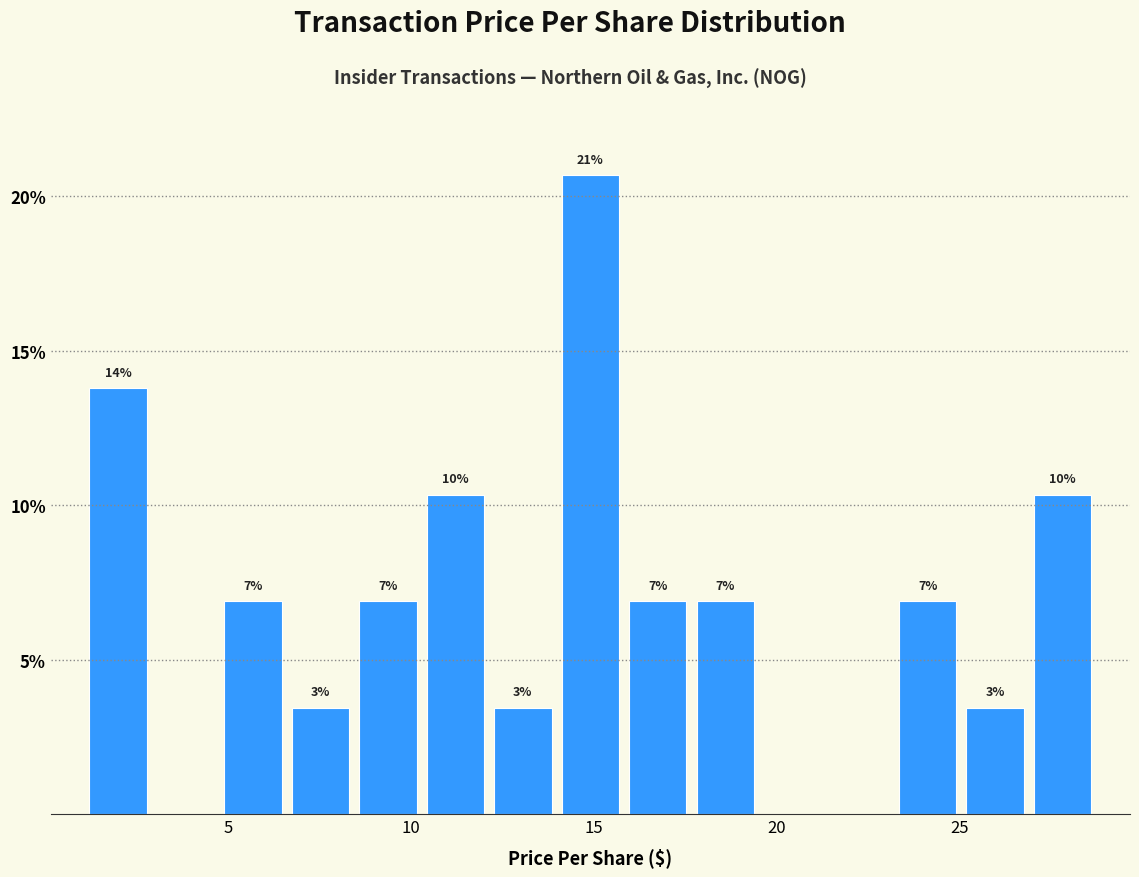

Read against the x-axis, roughly where is the centre of the tallest bar?

15.0